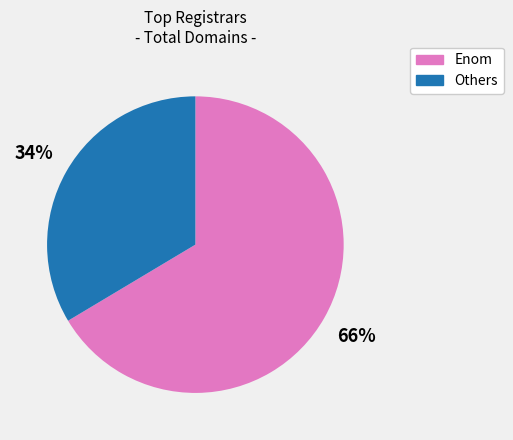

Which category has the smallest portion of the pie?

Others